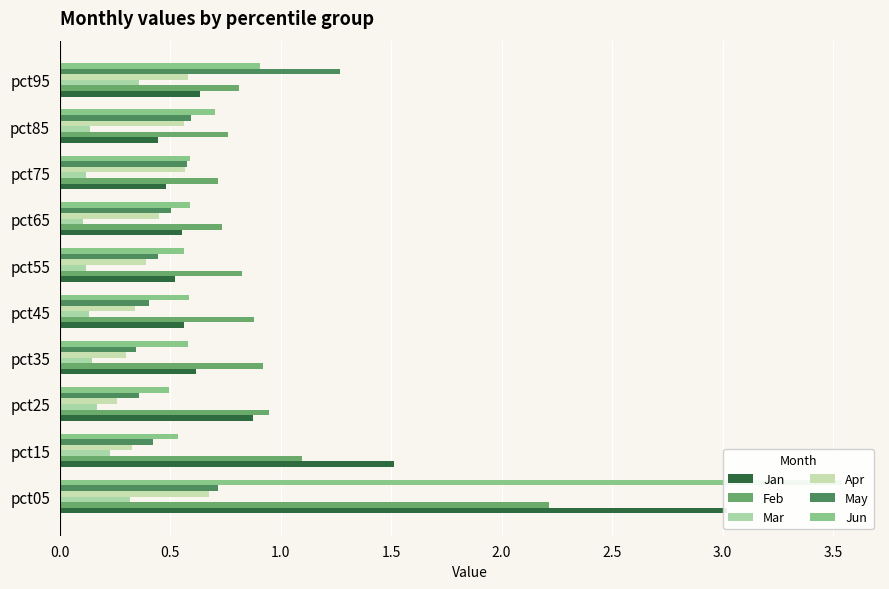

Which series changed the most between pct45 and pct55?

Feb